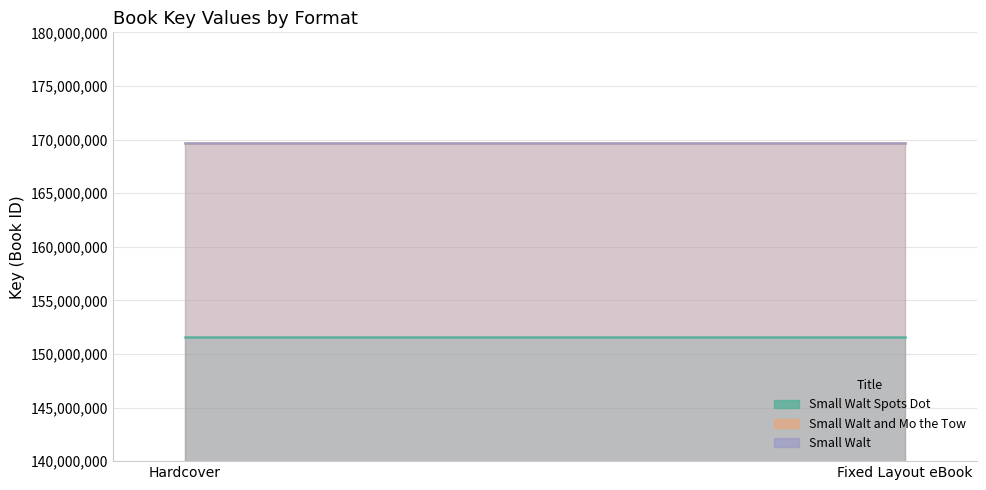

At how many categories does at least one series exceed 160355951?

2